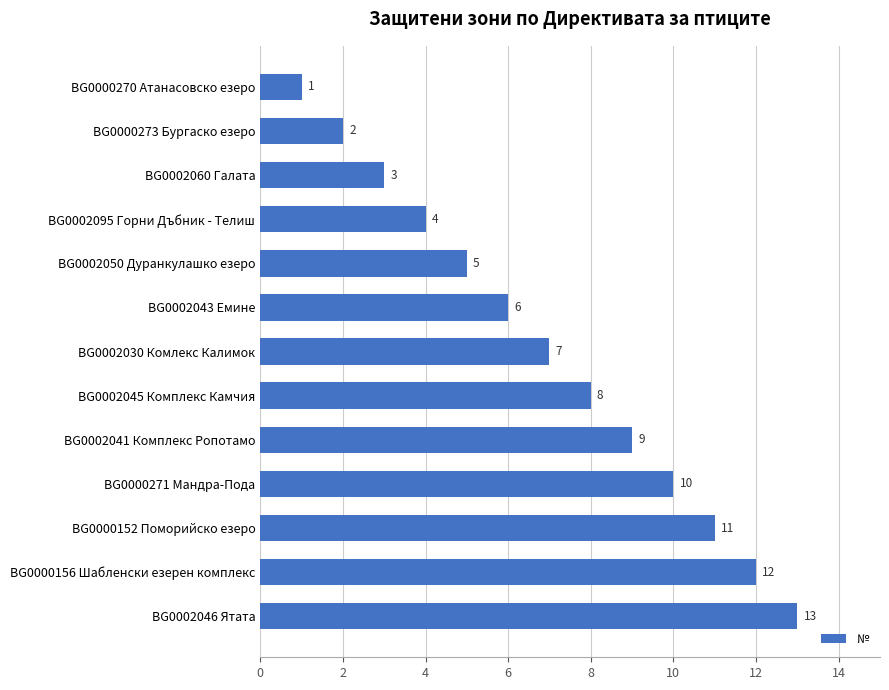

What is the change in value from BG0002050 Дуранкулашко езеро to BG0000270 Атанасовско езеро?

-4